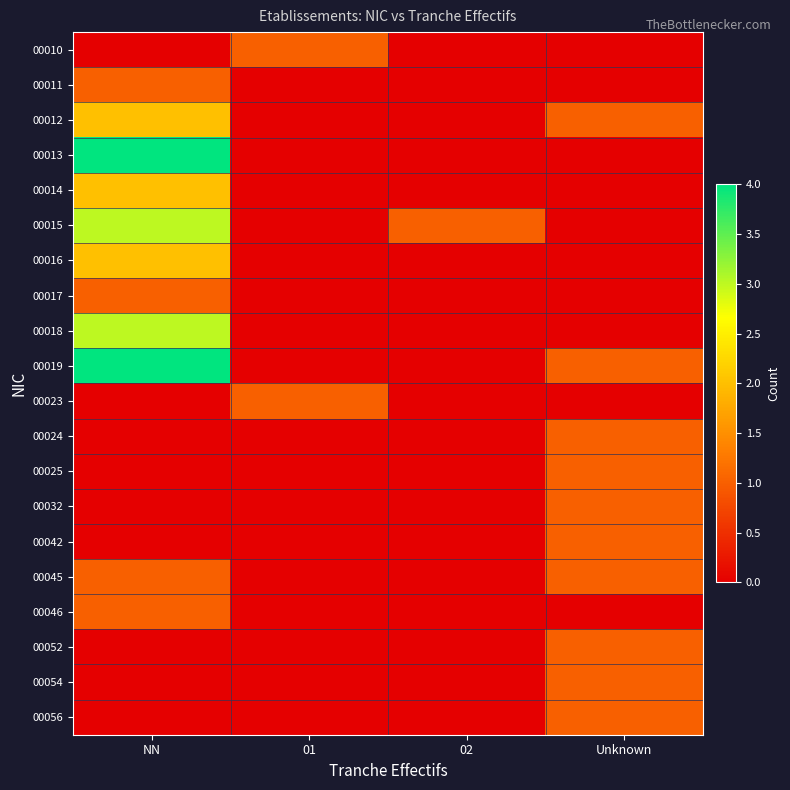

What is the spread (max minus min) of values at Unknown?

1